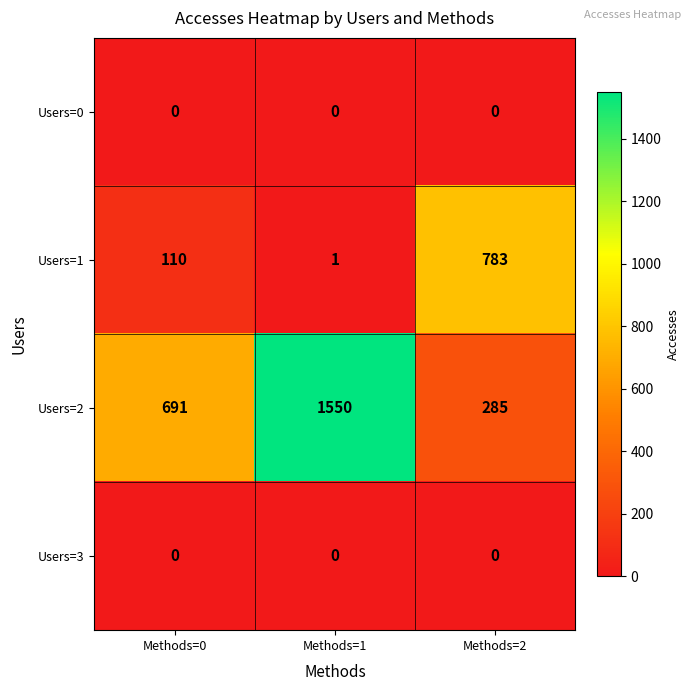

Reading left to right, extract all data points from this chart.

Users=0: Methods=0=0	Methods=1=0	Methods=2=0
Users=1: Methods=0=110	Methods=1=1	Methods=2=783
Users=2: Methods=0=691	Methods=1=1550	Methods=2=285
Users=3: Methods=0=0	Methods=1=0	Methods=2=0